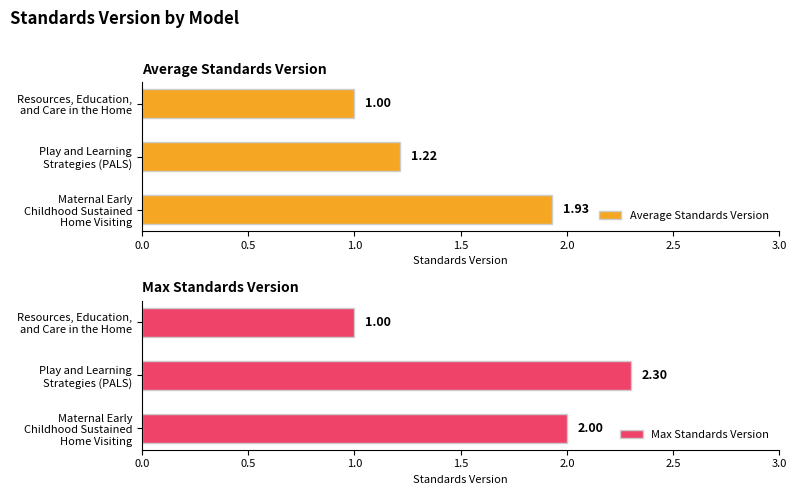

What is the average value of the Average Standards Version series?

1.4